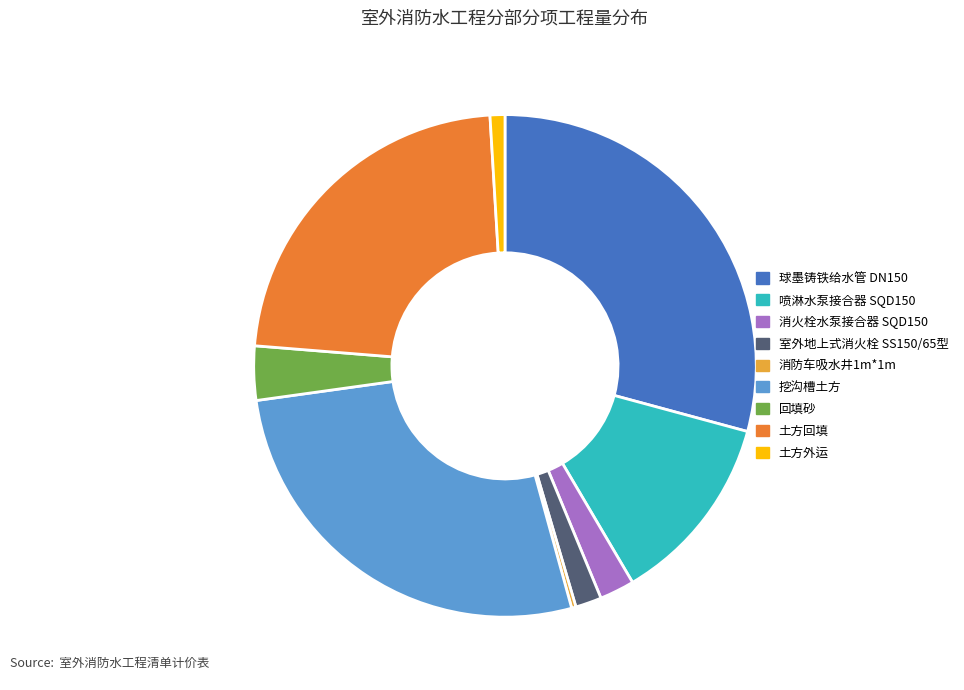

True or false: 消防车吸水井1m*1m accounts for 0% of the total.

True